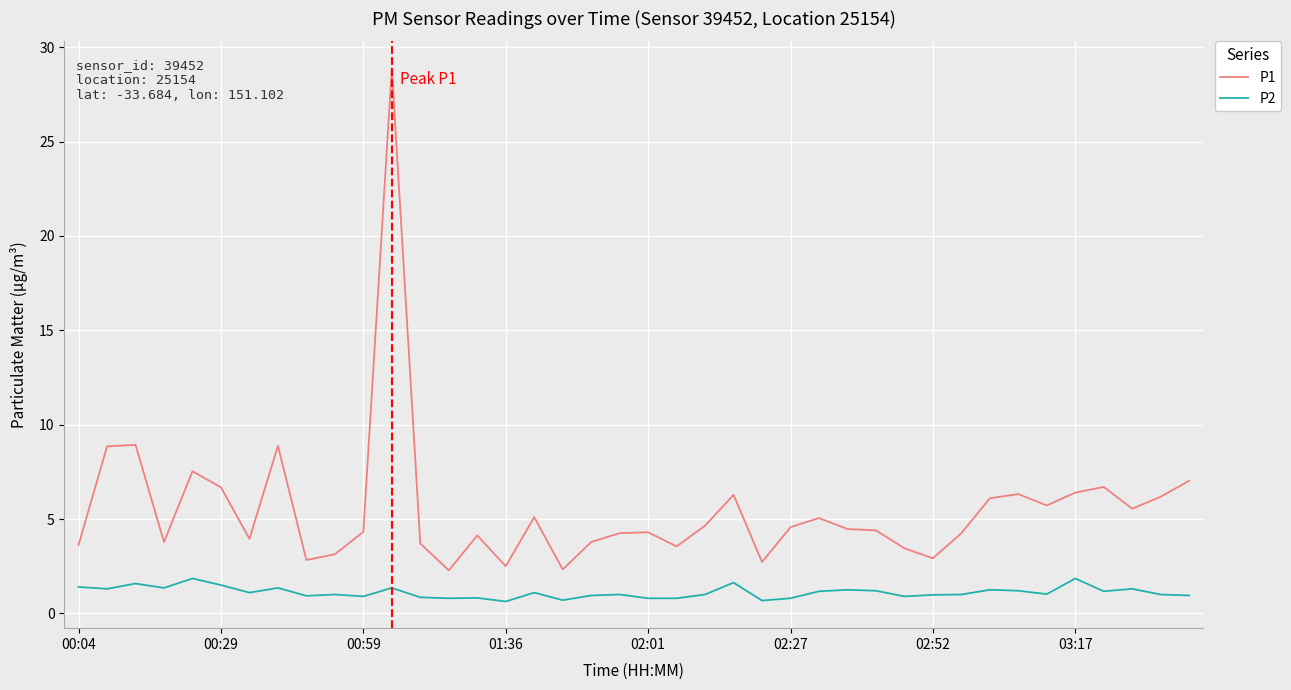

What is the maximum value for P1?

28.9